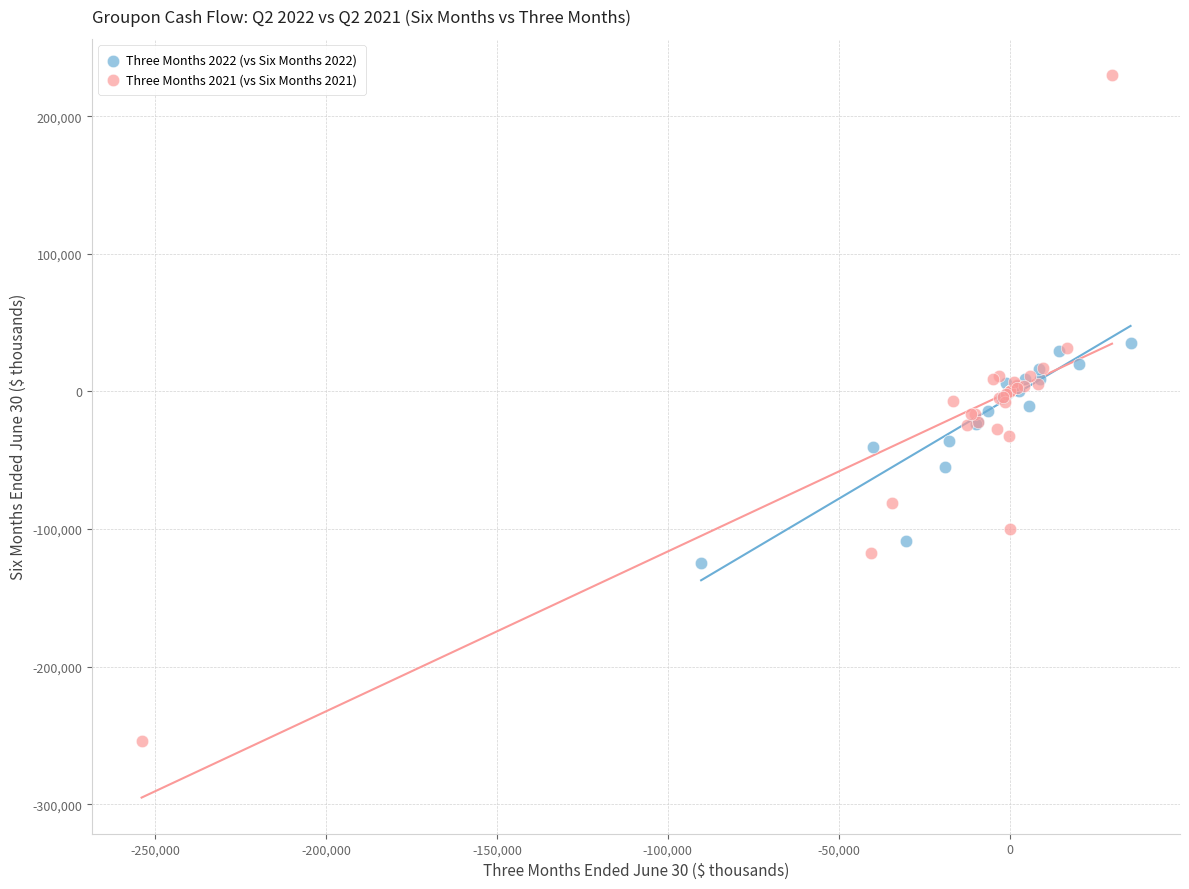

Which series reaches the minimum Y coordinate?

Three Months 2021 (vs Six Months 2021)